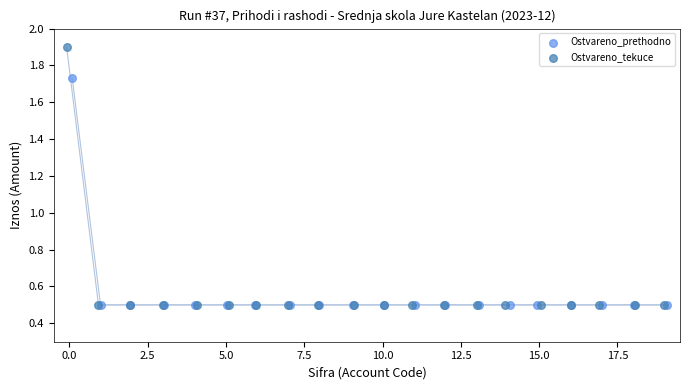

Which series has the largest Y range (max minus min)?

Ostvareno_tekuce